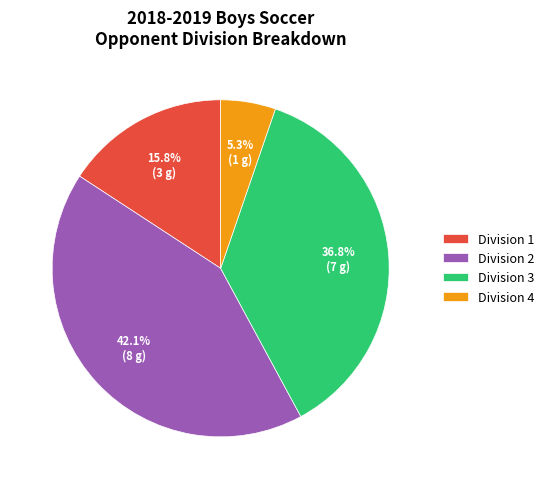

Does Division 2 account for over 50% of the chart?

No